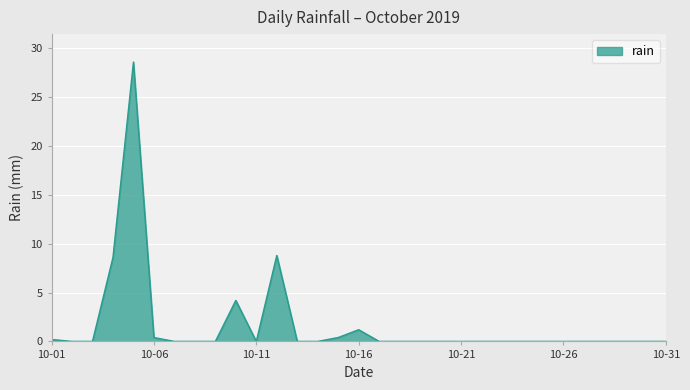

What is the greatest value displayed?

28.6